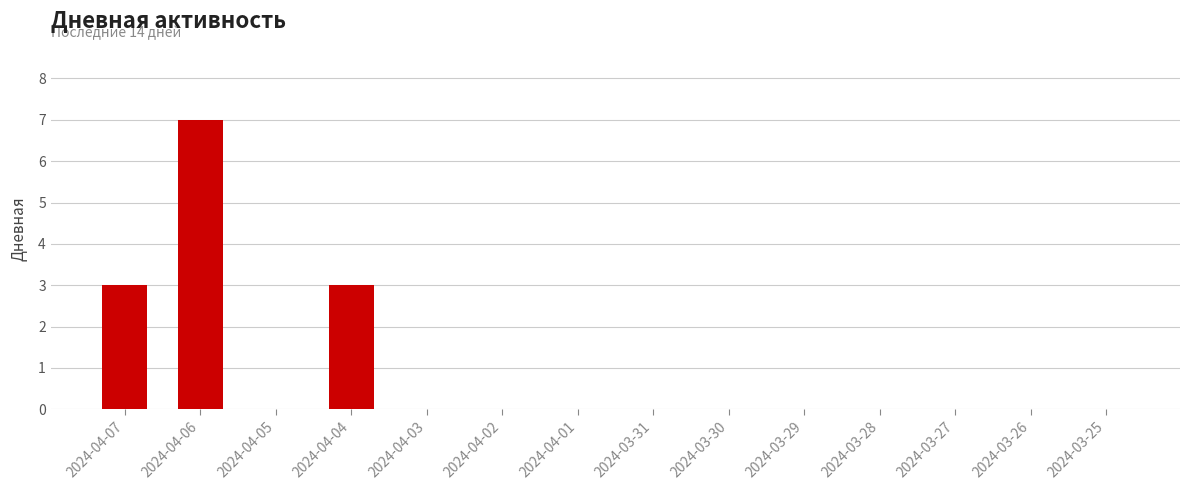

What is the maximum value shown in the chart?

7